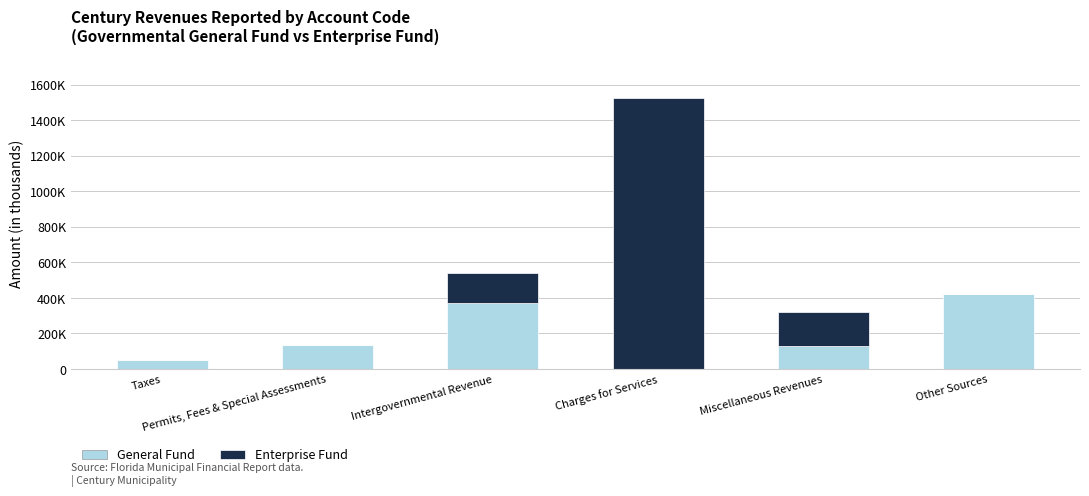

What is the difference between the second highest and minimum values in the General Fund series?

367953